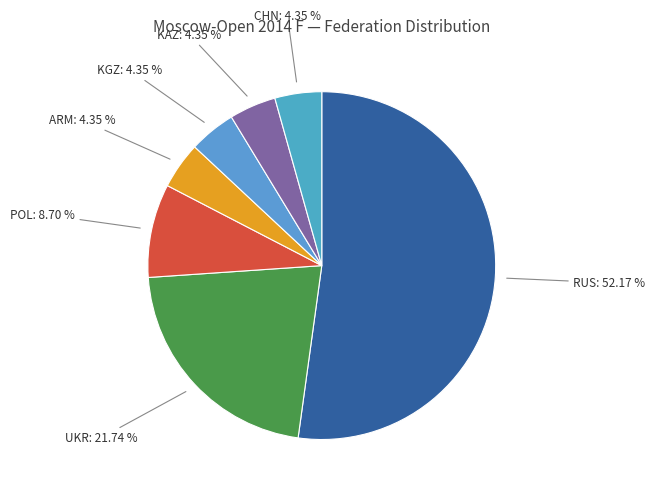

Rank the categories by value from lowest to highest.

ARM, KGZ, KAZ, CHN, POL, UKR, RUS